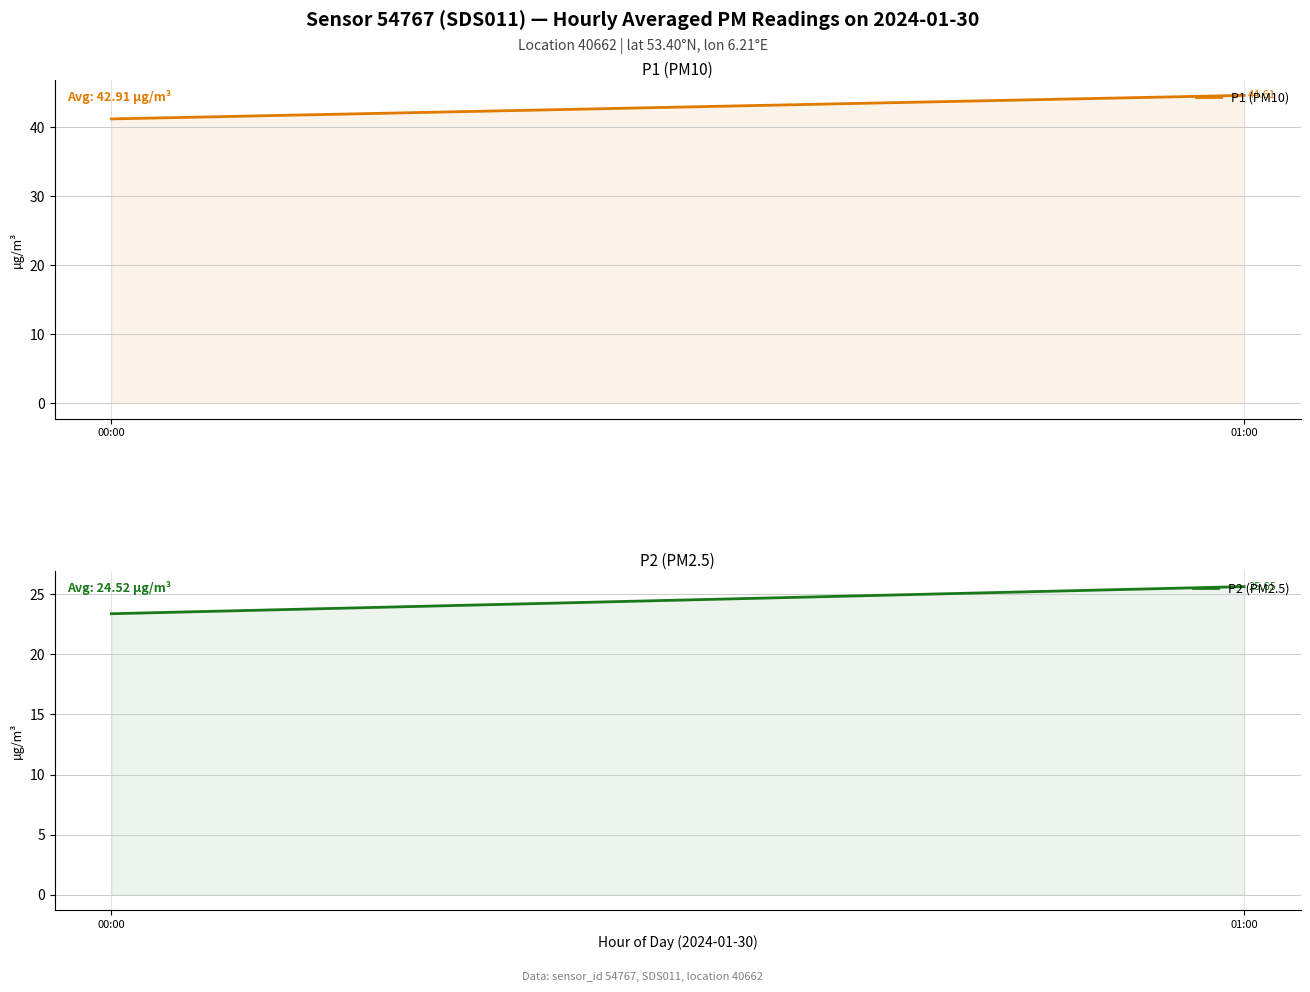

Reading left to right, extract all data points from this chart.

P1 (PM10): 41.2	44.6
P2 (PM2.5): 23.4	25.6